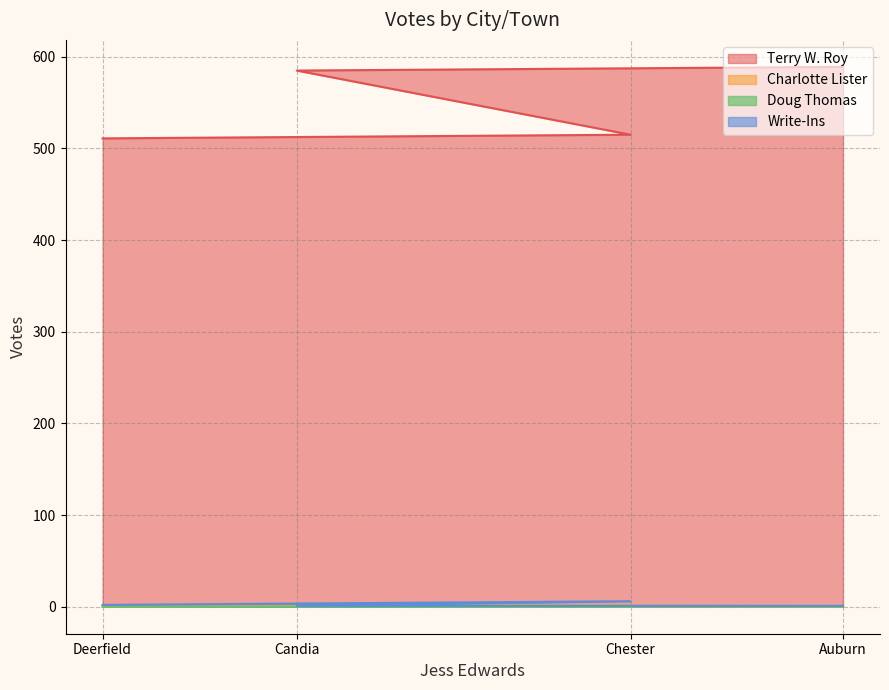

True or false: Terry W. Roy has more than 2 interior local peaks.

False